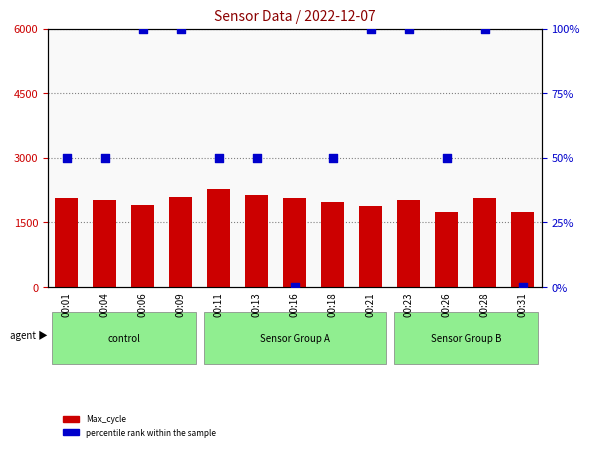

Is the value of percentile rank within the sample at 00:11 greater than the value of Max_cycle at 00:11?

No